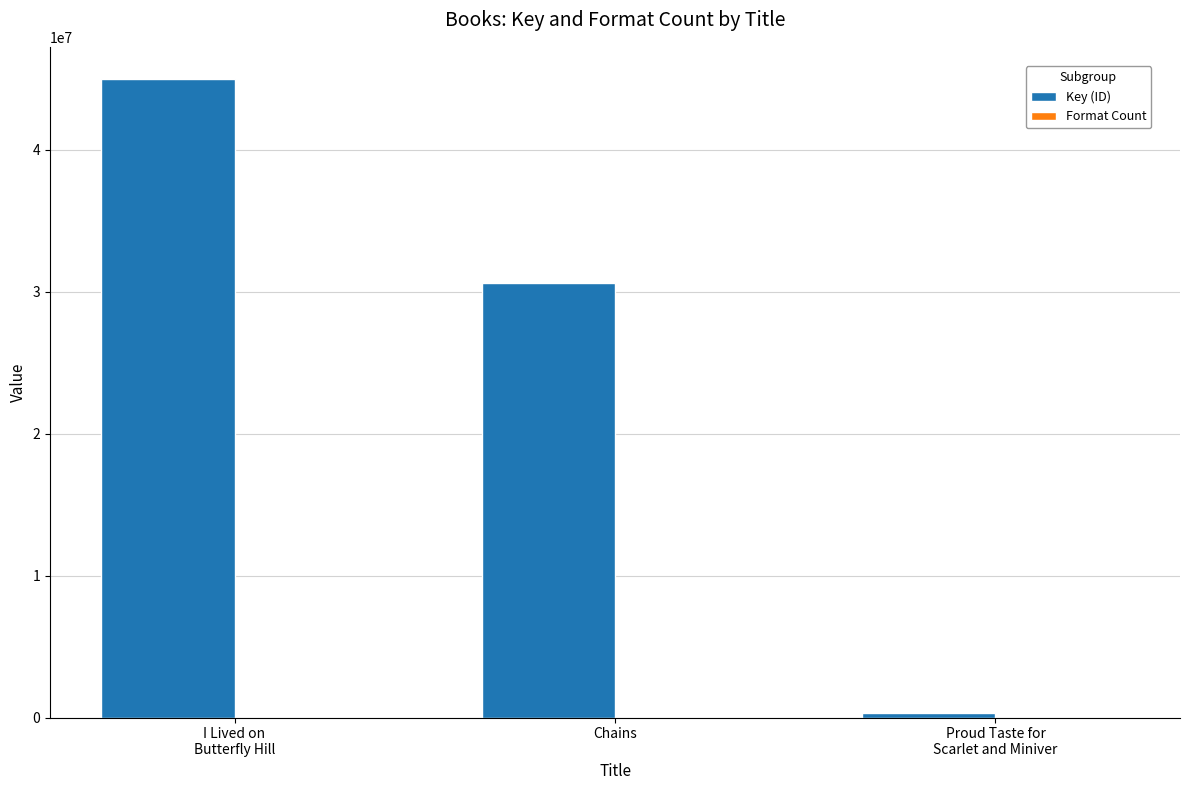

What is the sum of all Key (ID) values?

75919824